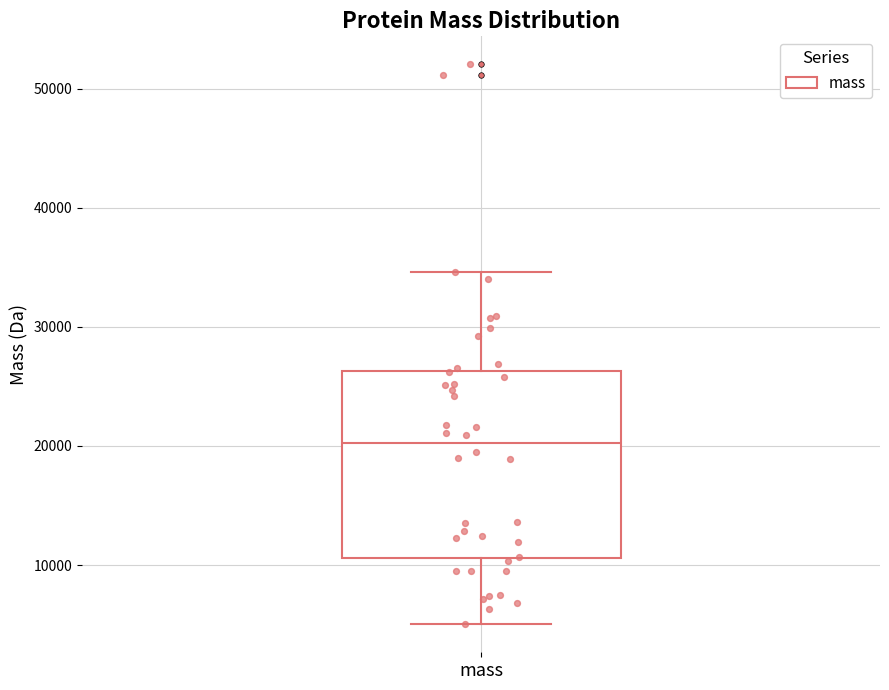

Read this box plot against the y-axis: the position of the median line, the range covered by the box, and the ends of both whiskers. The values are not printed on the chart, so give them approximately, as read against the axis.

median 20000, box 11000 to 26000, whiskers 5000 to 35000